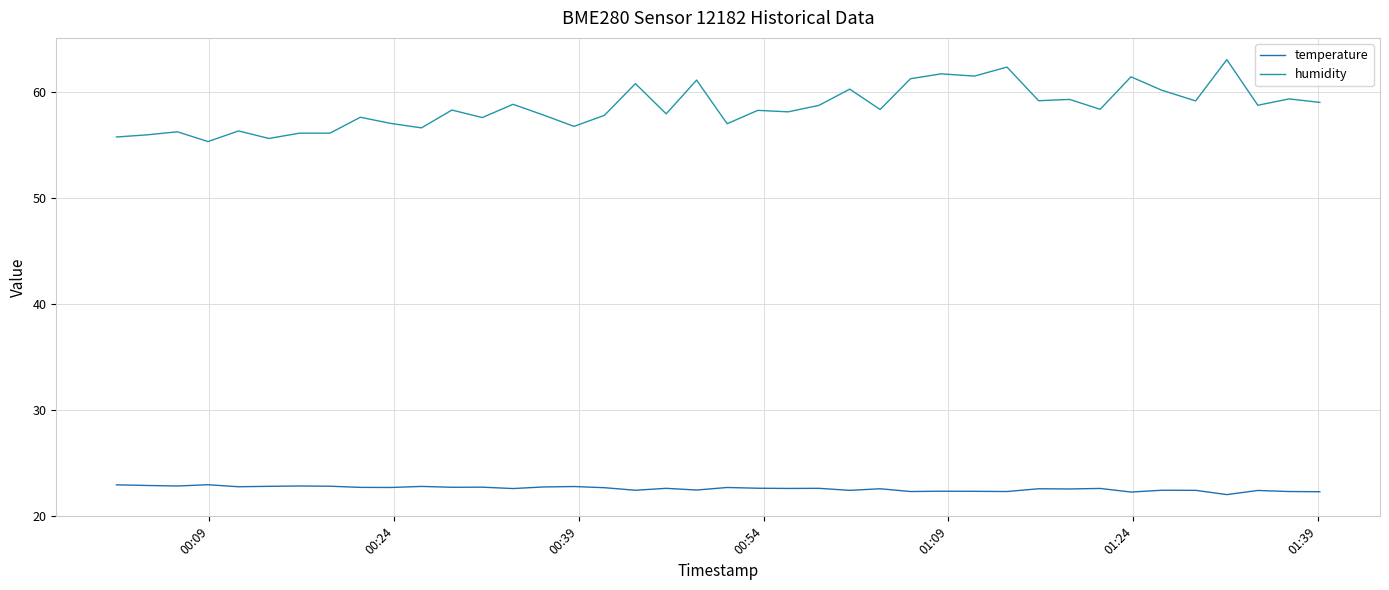

Rank the series by their average value, from lowest to highest.

temperature, humidity